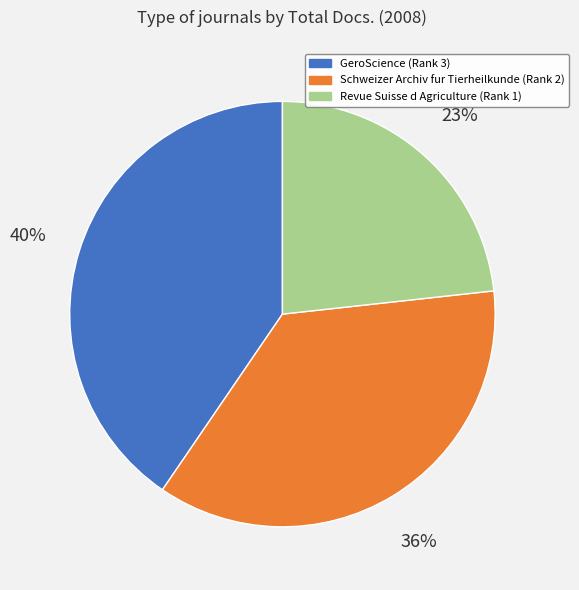

Is GeroScience (Rank 3) the majority of the pie?

No